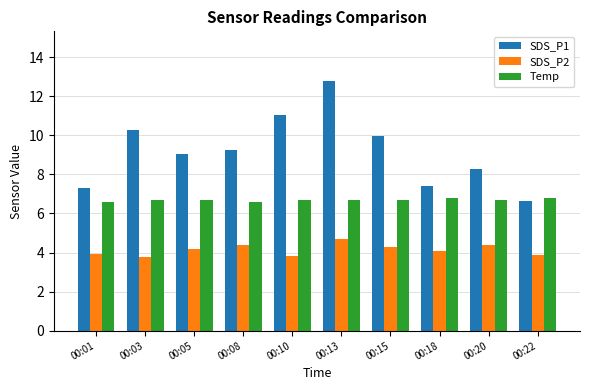

Which series has the widest spread of values?

SDS_P1